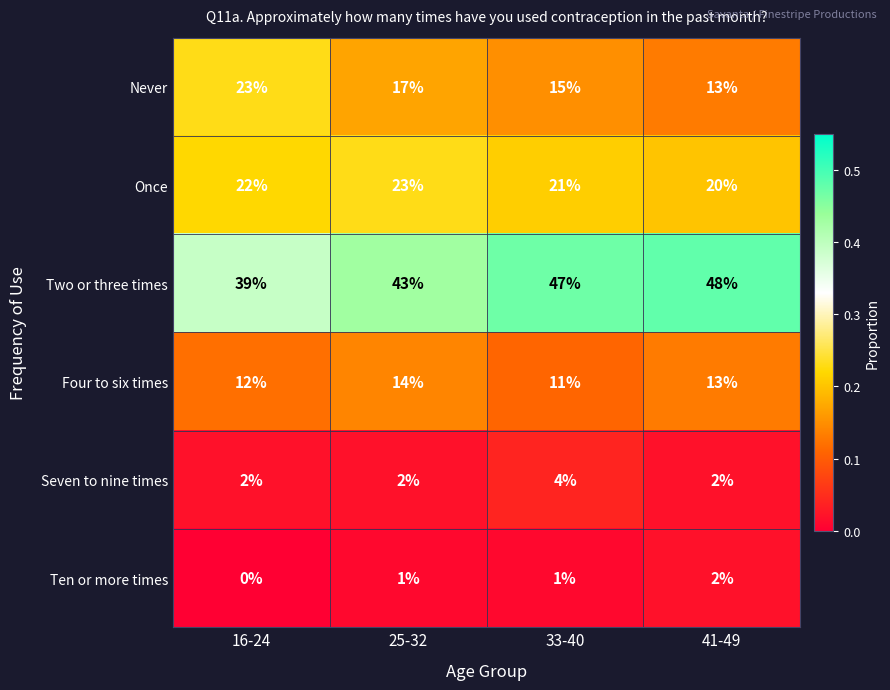

True or false: Two or three times has a value of 71 at 41-49.

False